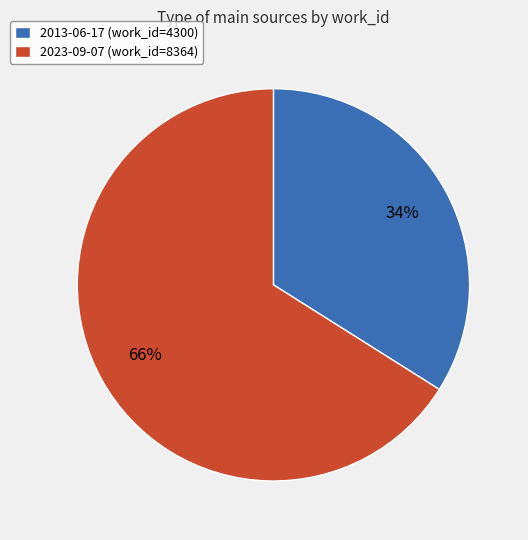

Which has a higher value, 2013-06-17 or 2023-09-07?

2023-09-07